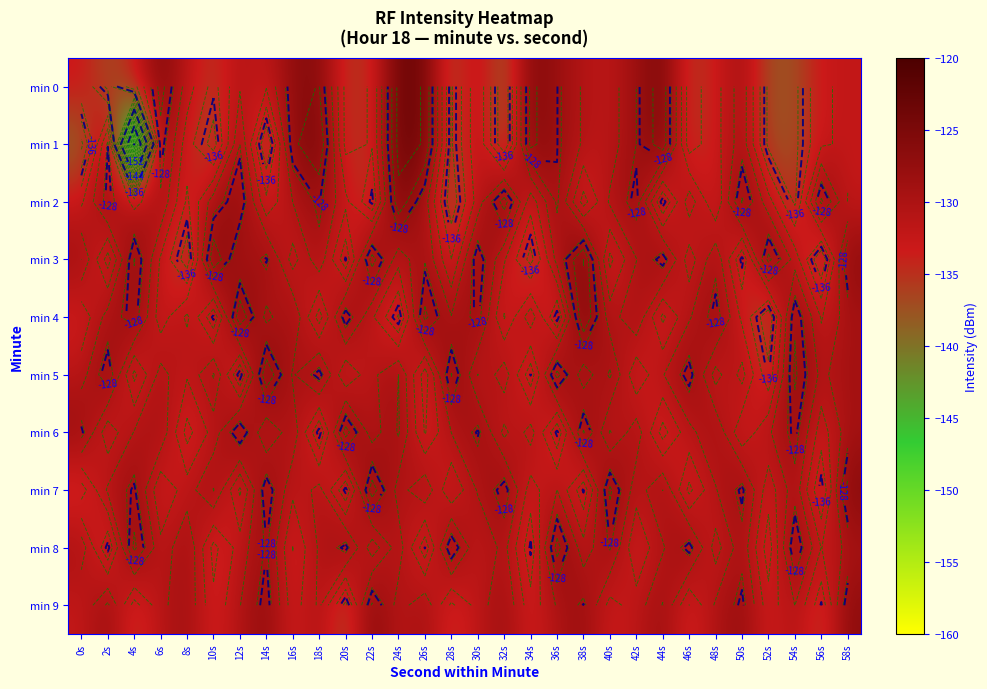

At which label is min 9 closest to -131?

6s